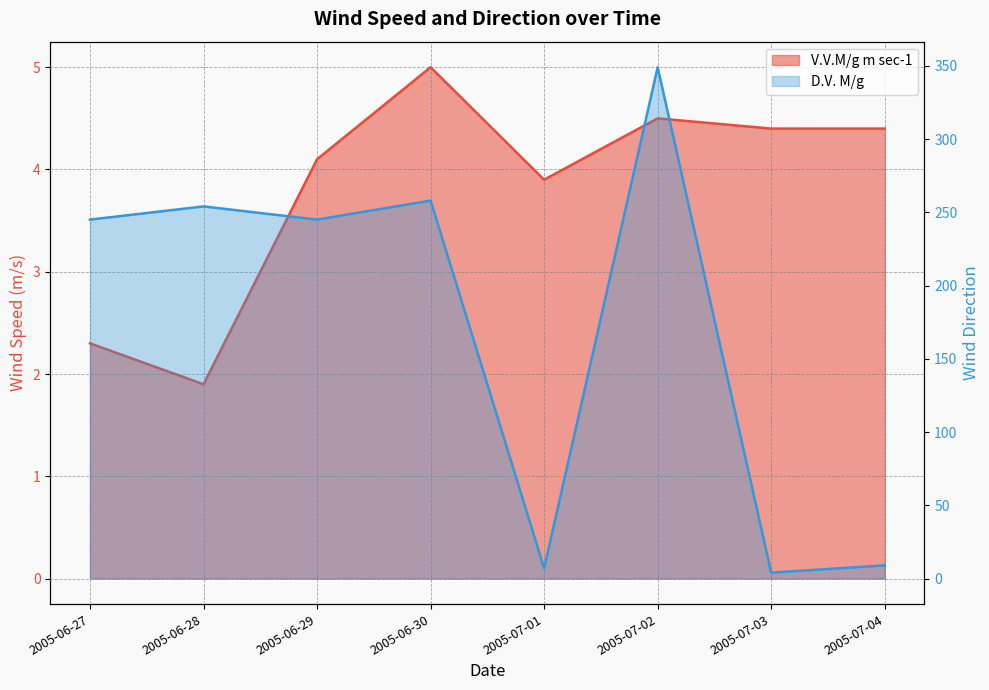

What is the value of the D.V. M/g point at the 4th from the left?

258.0